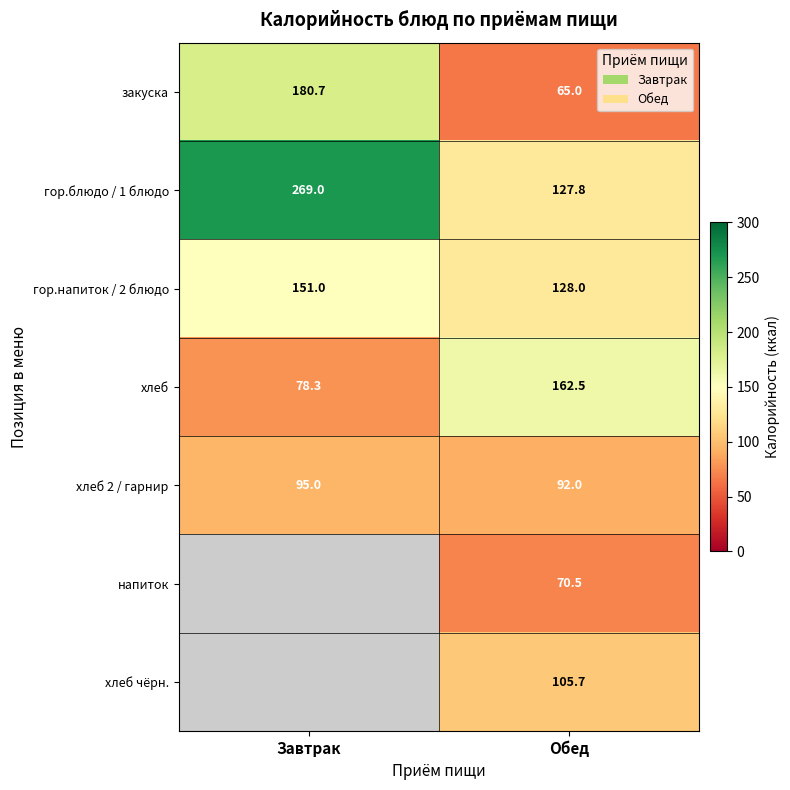

At how many categories does at least one series exceed 267?

1